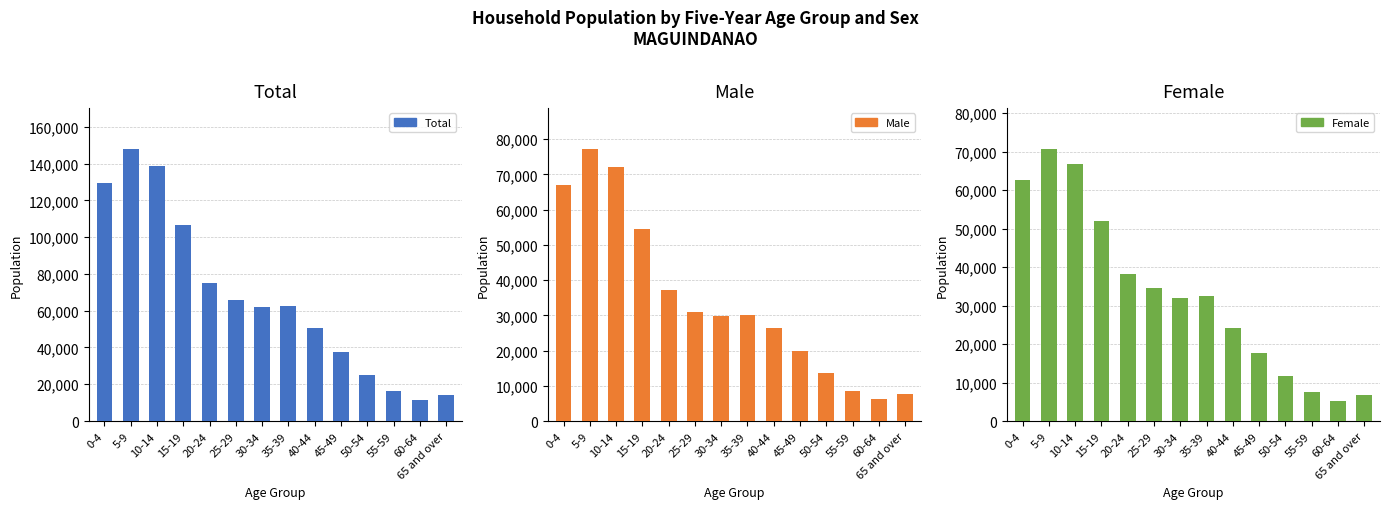

Which category has the lowest value across all series?

60-64